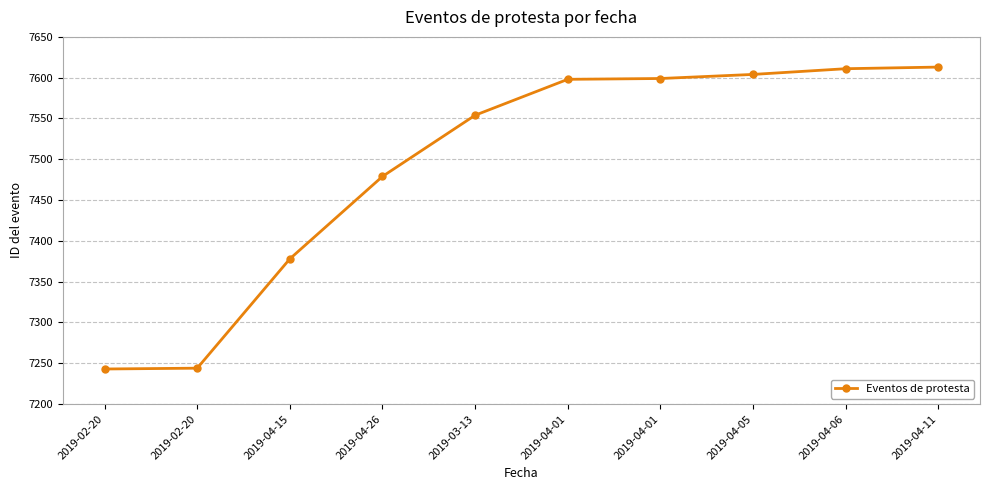

Count the number of data series in this chart.

1